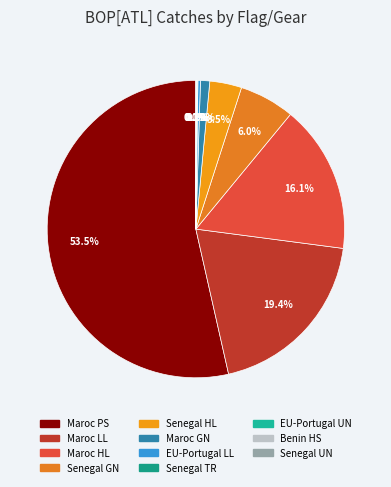

Rank the categories by value from lowest to highest.

Senegal UN, Benin HS, EU-Portugal UN, Senegal TR, EU-Portugal LL, Maroc GN, Senegal HL, Senegal GN, Maroc HL, Maroc LL, Maroc PS